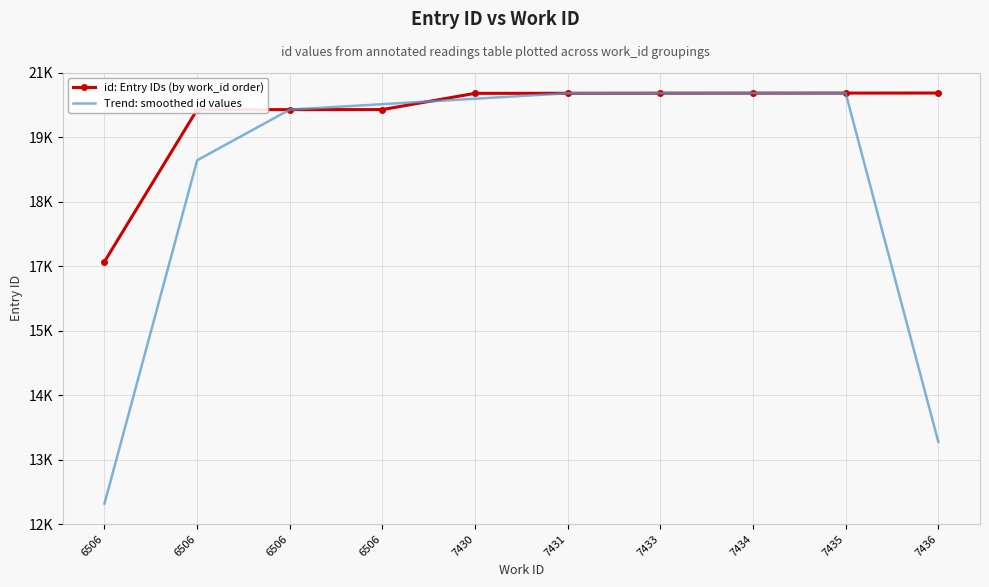

What are all the series names shown in the legend?

id: Entry IDs (by work_id order), Trend: smoothed id values